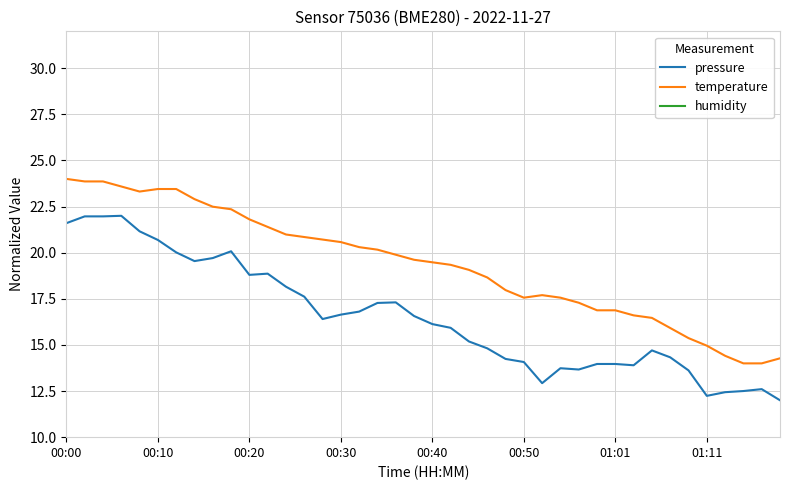

True or false: pressure and humidity intersect in this chart.

False